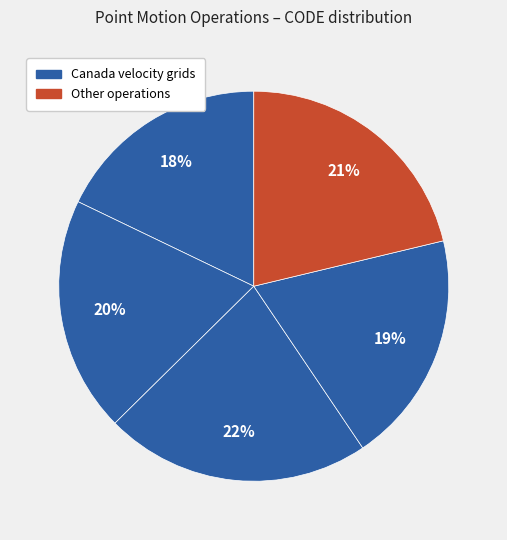

Is there a majority slice in this chart?

No